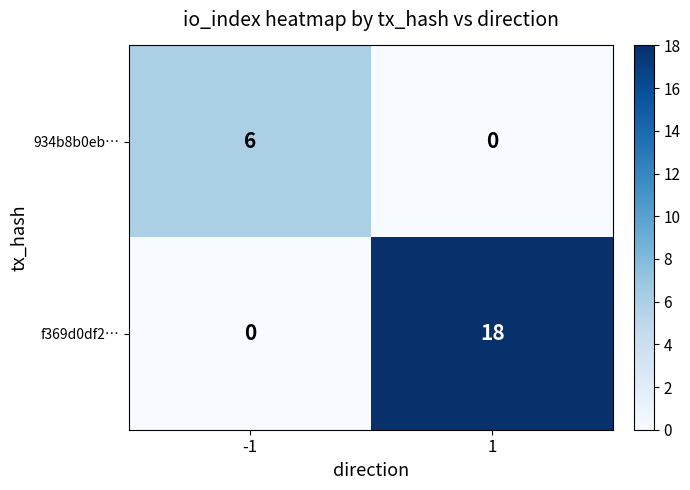

Is it true that f369d0df2… equals 18 at 1?

True